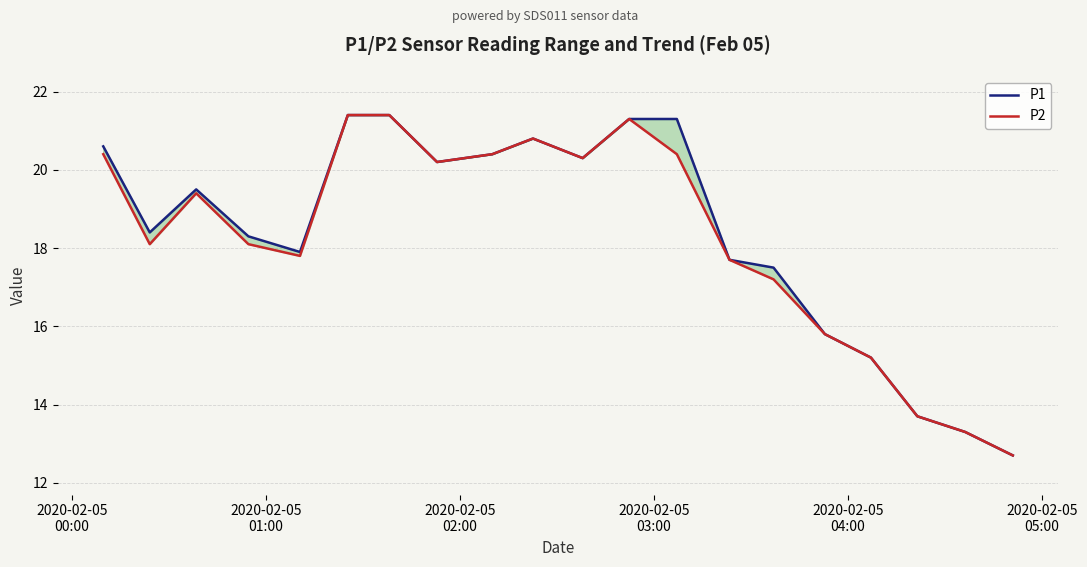

True or false: P1 and P2 intersect in this chart.

False